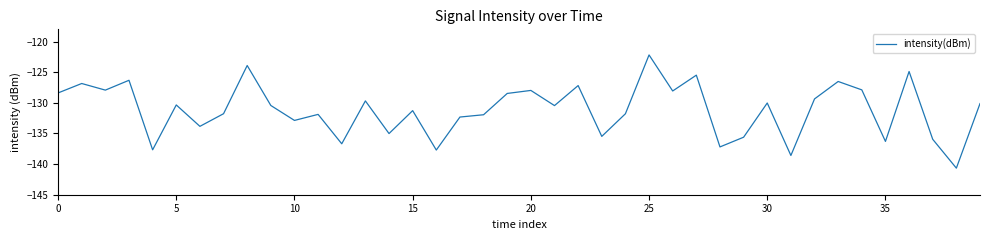

What is the difference between the maximum and minimum values?

18.5